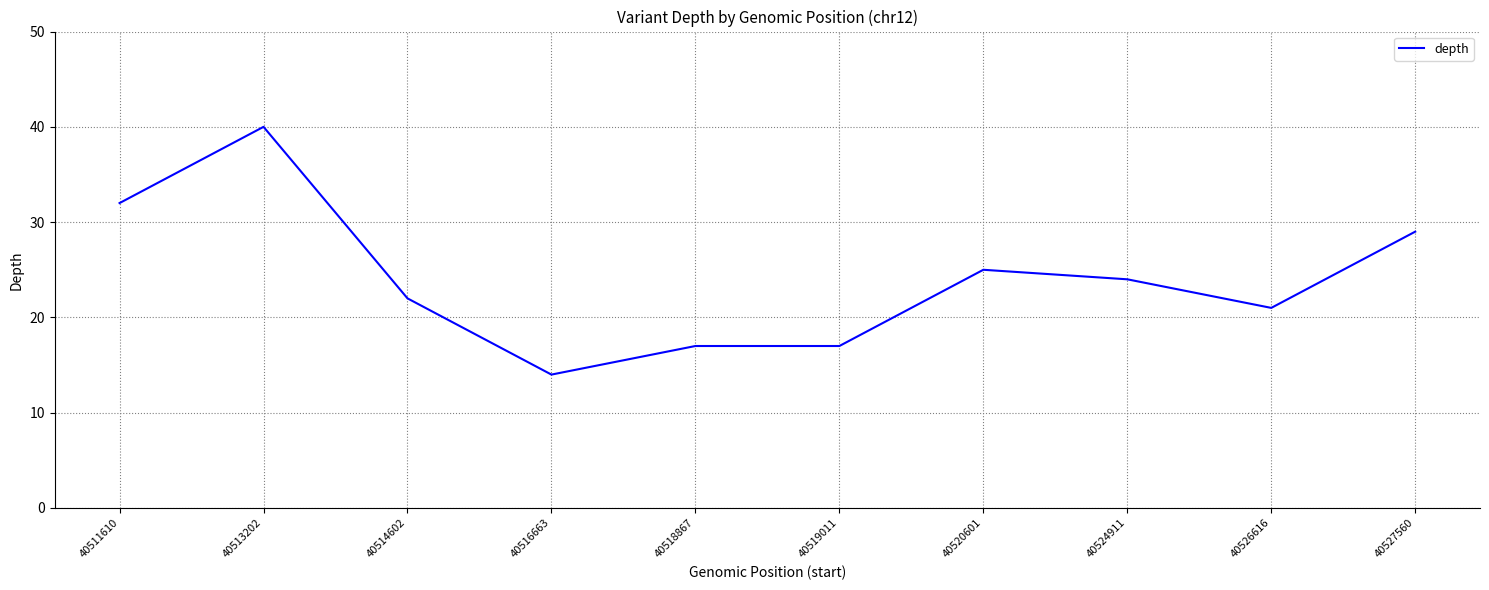

The value at 40524911 is 38. True or false?

False